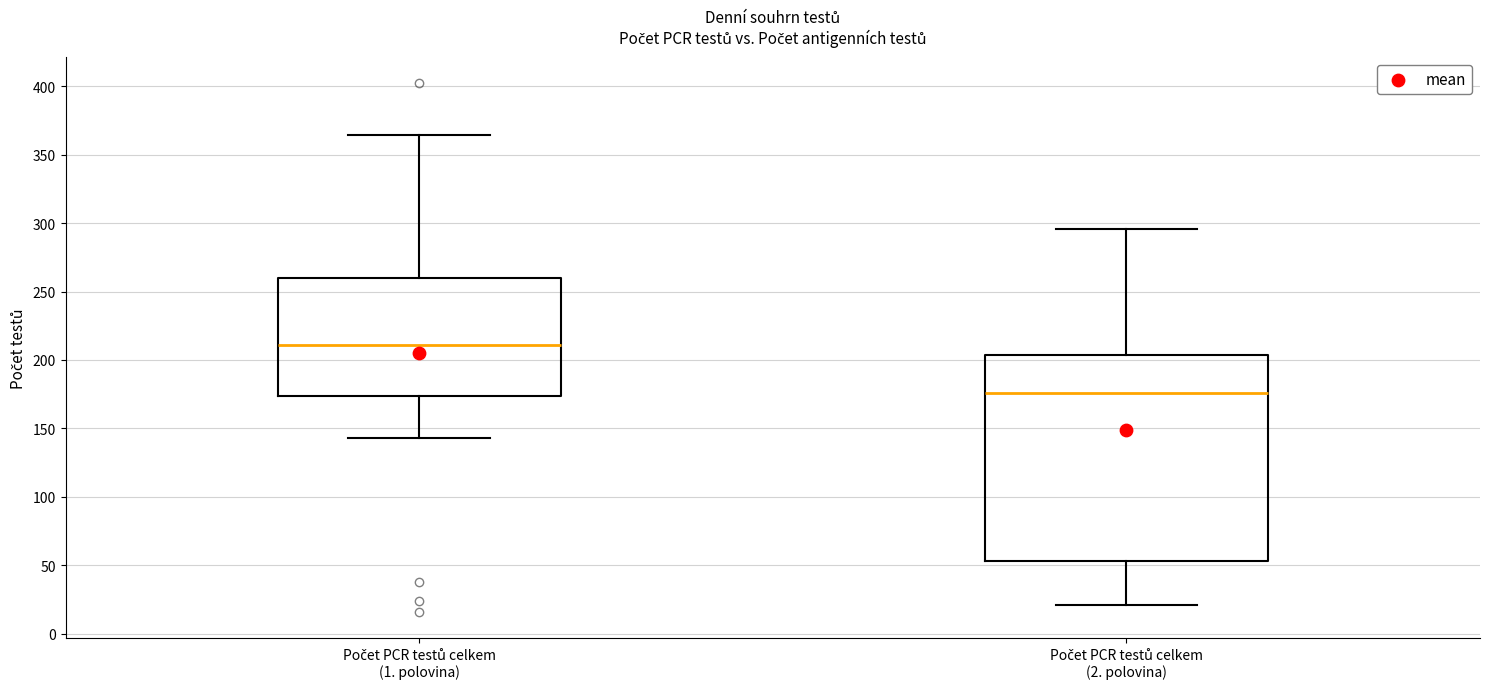

Which box is the tallest, from its lower edge to its upper edge?

Počet PCR testů celkem (2. polovina)